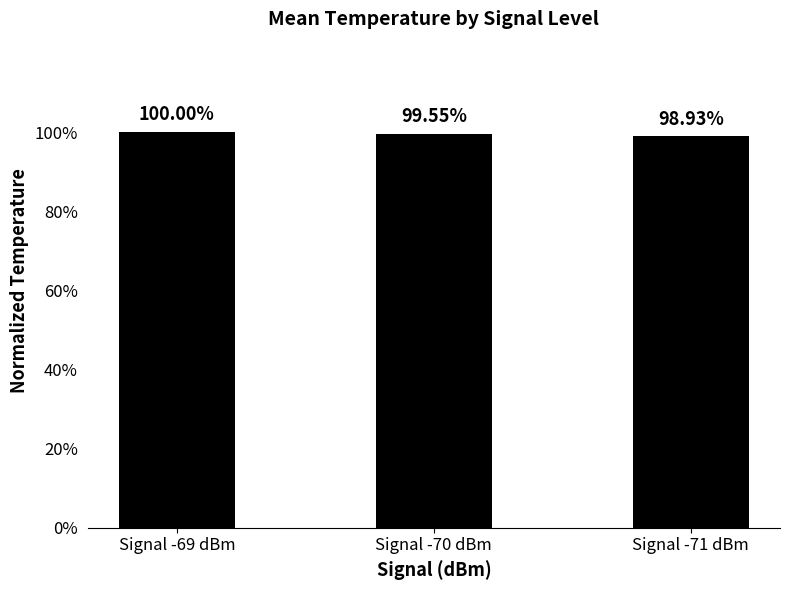

Are the bars horizontal?

No